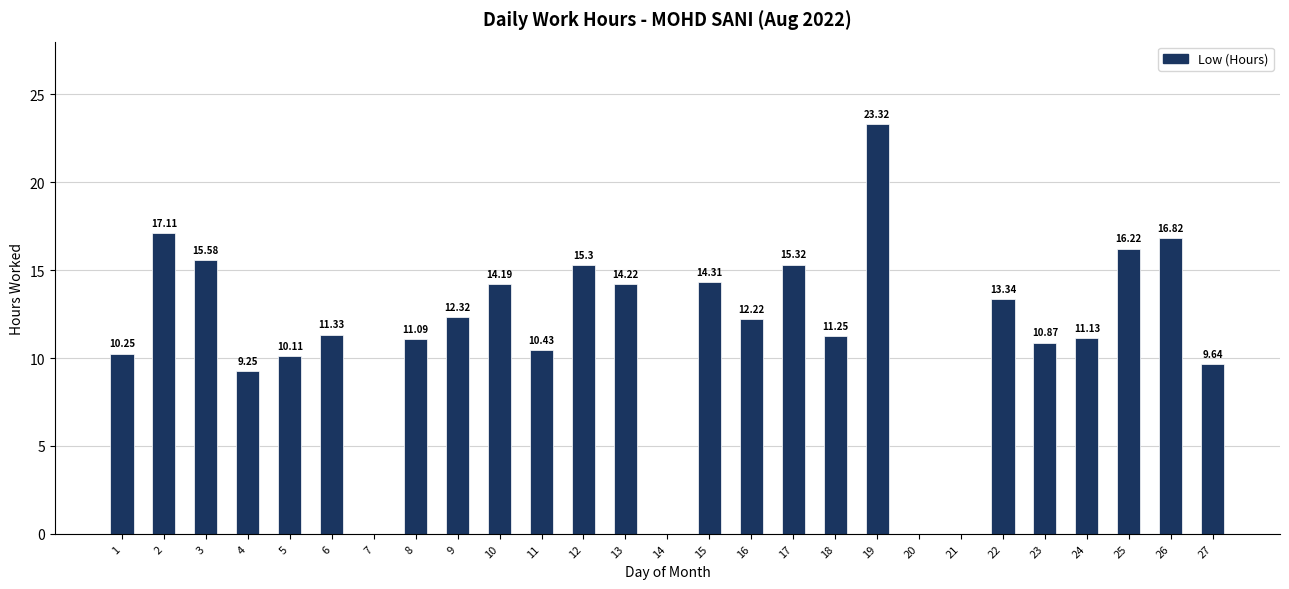

What is the ratio of the value at 19 to the value at 2?

1.4